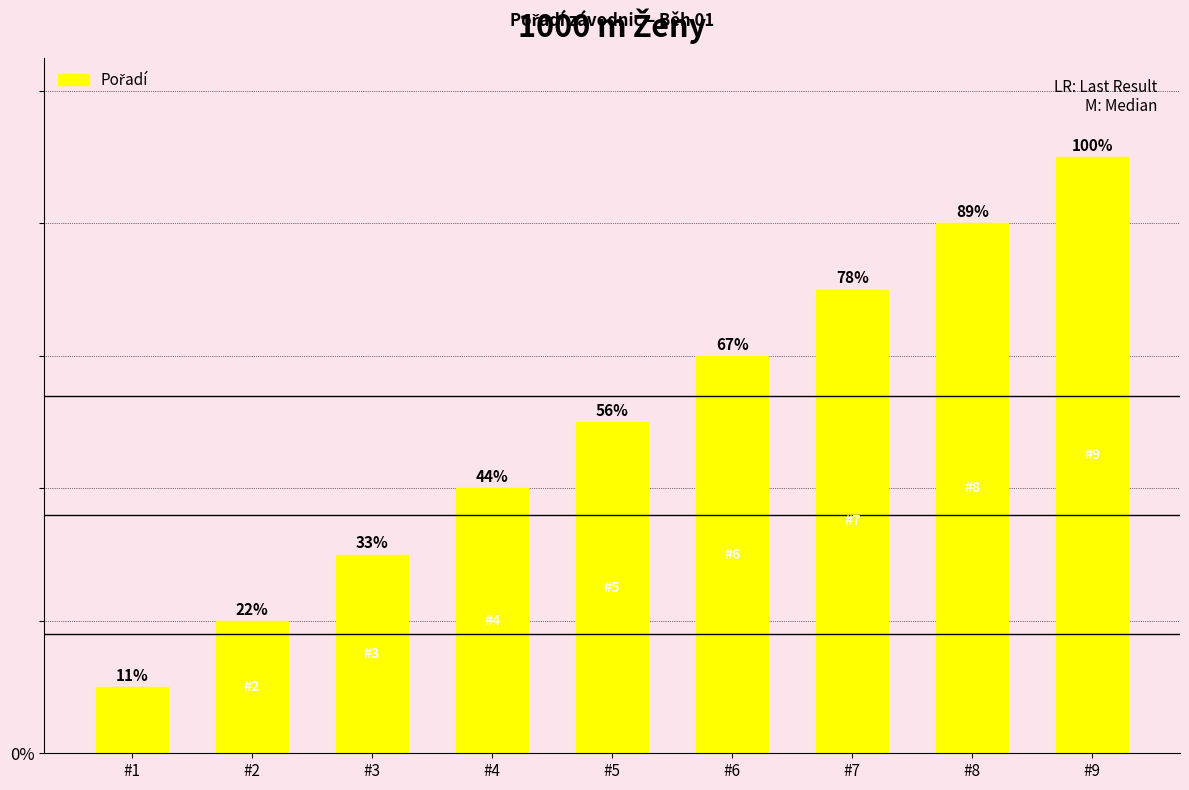

Reading left to right, transcribe all the data shown in this chart.

#1=1	#2=2	#3=3	#4=4	#5=5	#6=6	#7=7	#8=8	#9=9